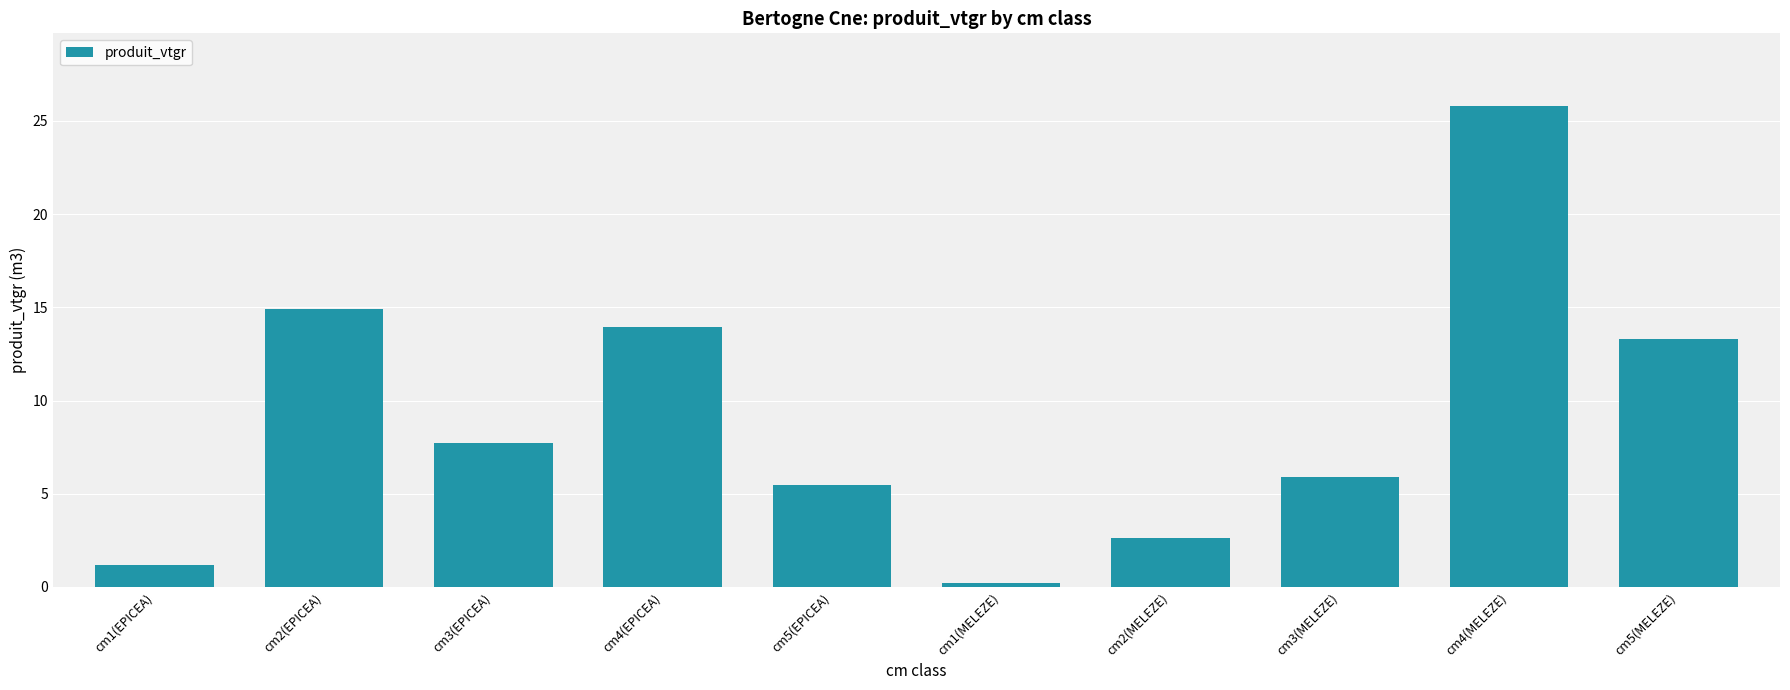

What is the change in value from cm5(EPICEA) to cm5(MELEZE)?

+7.8